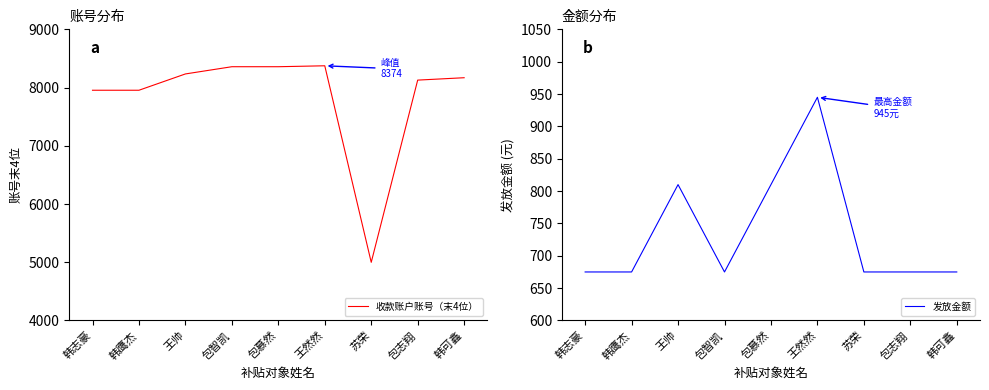

Which series has the widest spread of values?

收款账户账号（末4位）